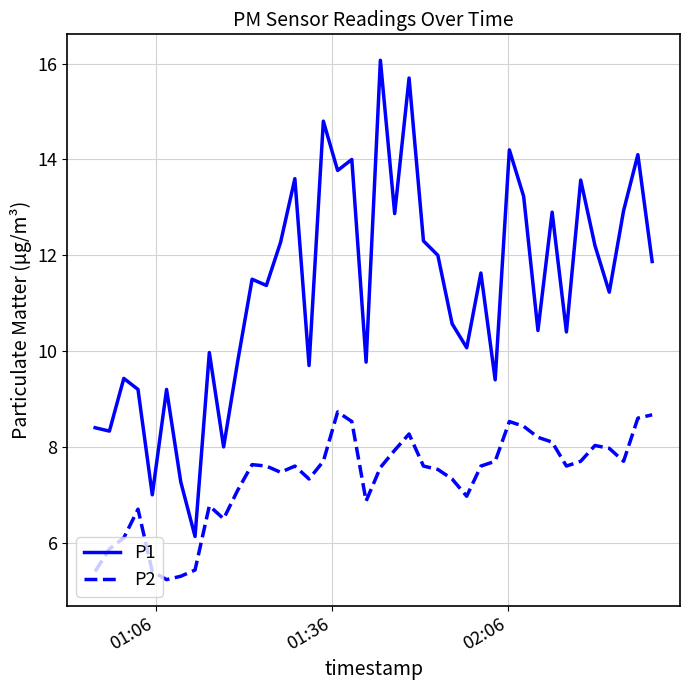

What is the difference between the maximum and minimum values in the P2 series?

3.5